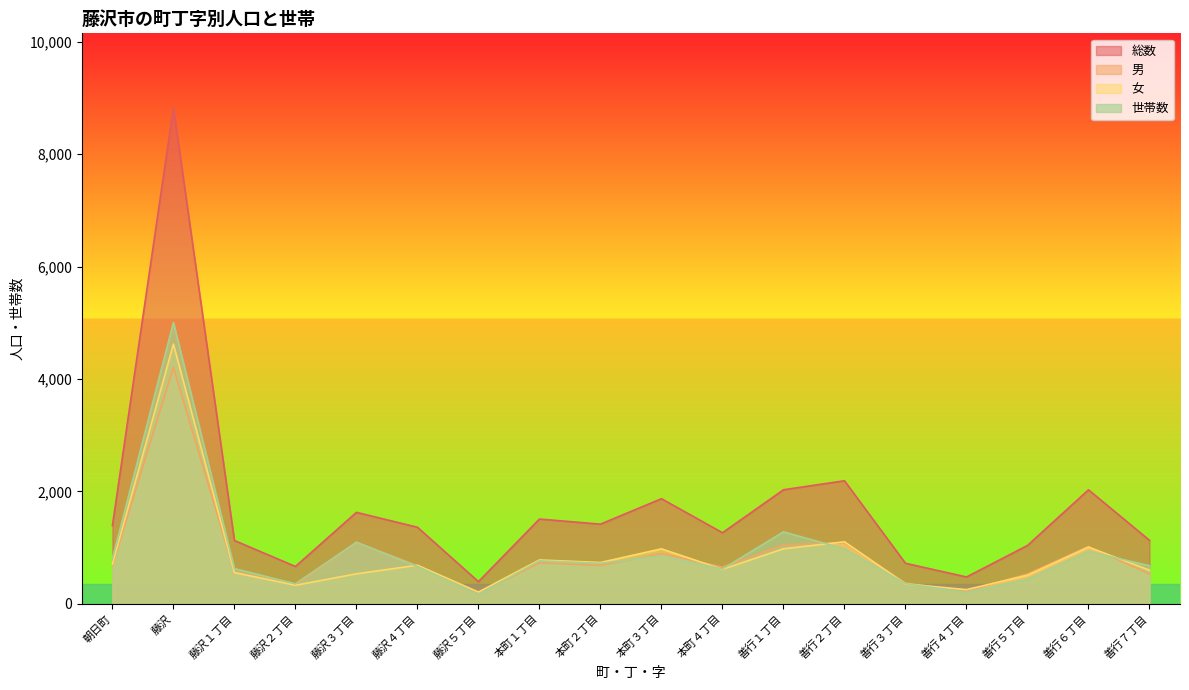

Which has a higher value, 本町１丁目 or 藤沢５丁目?

本町１丁目